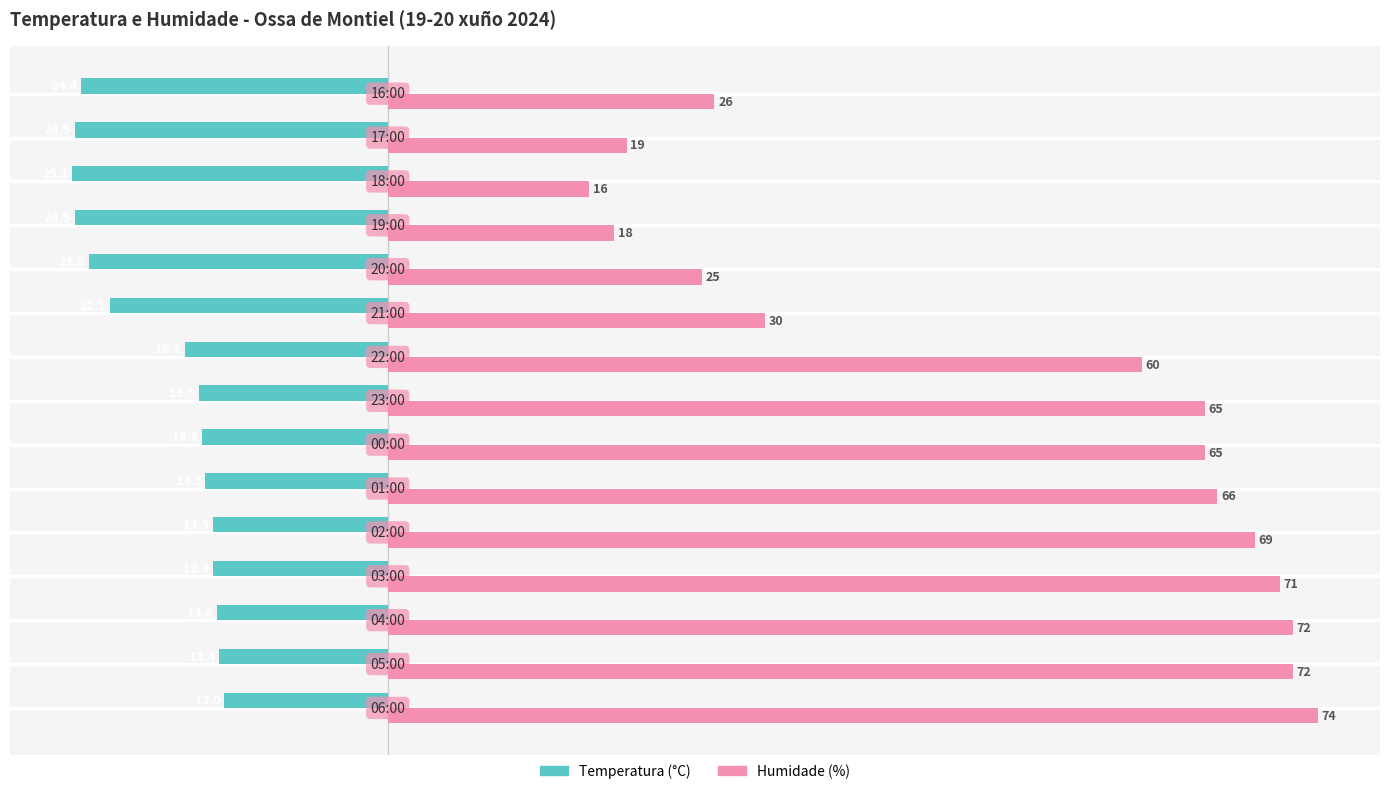

Which series has the widest spread of values?

Humidade (%)